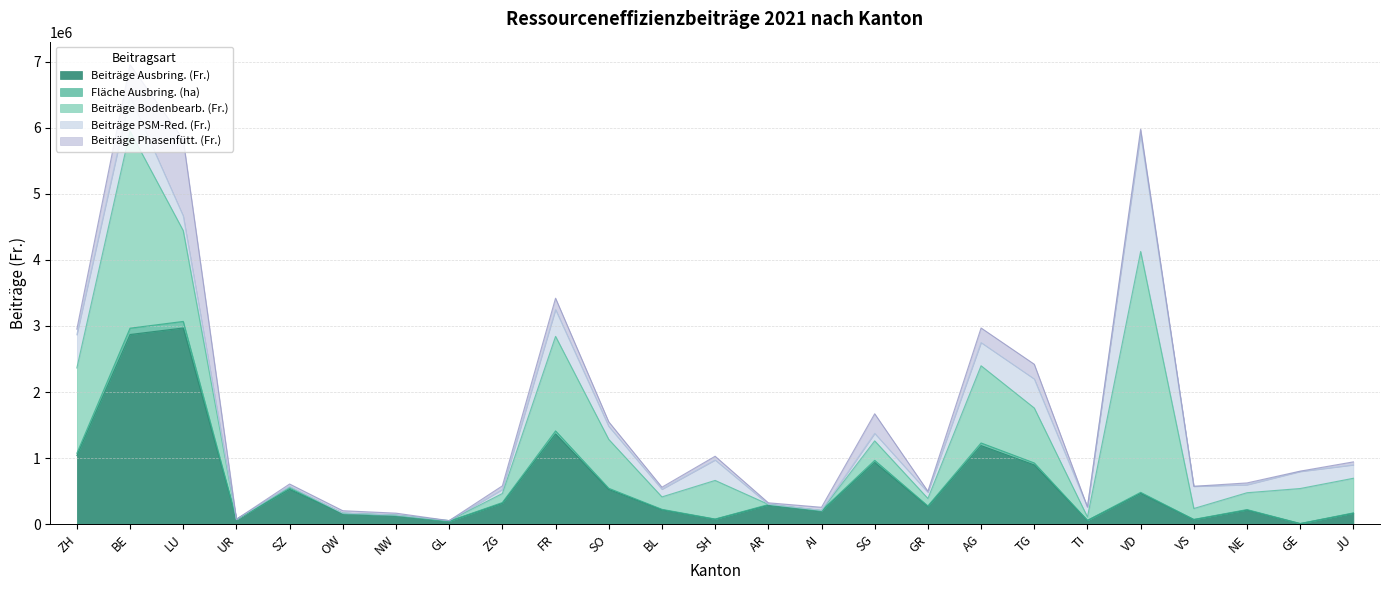

True or false: Beiträge Ausbring. (Fr.) and Fläche Ausbring. (ha) cross at least once.

False